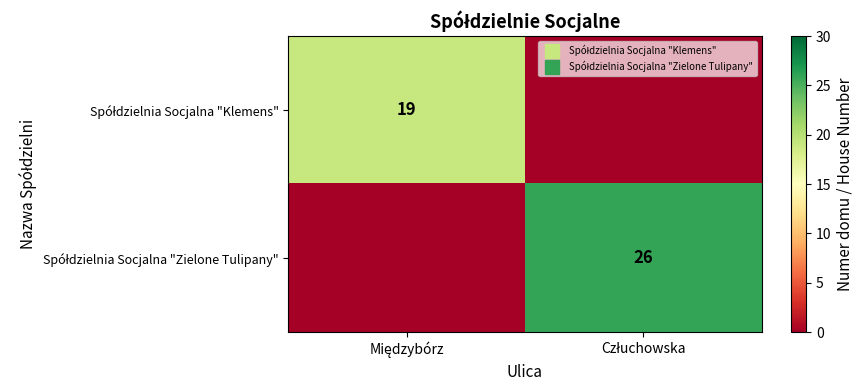

What is the average value of the Spółdzielnia Socjalna "Zielone Tulipany" series?

13